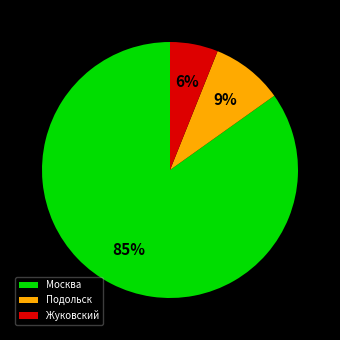

Between Подольск and Москва, which is larger?

Москва